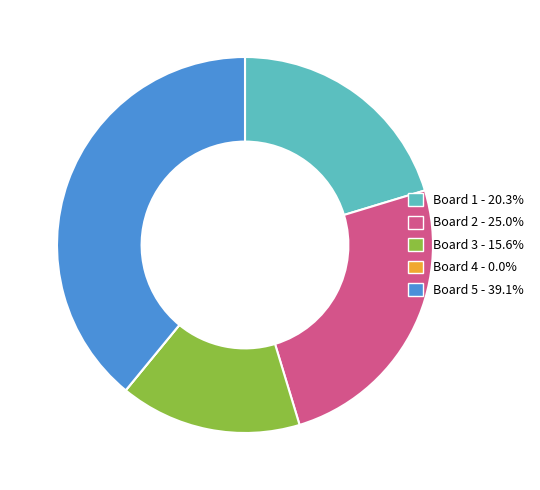

Is there any slice that represents more than half of the pie?

No